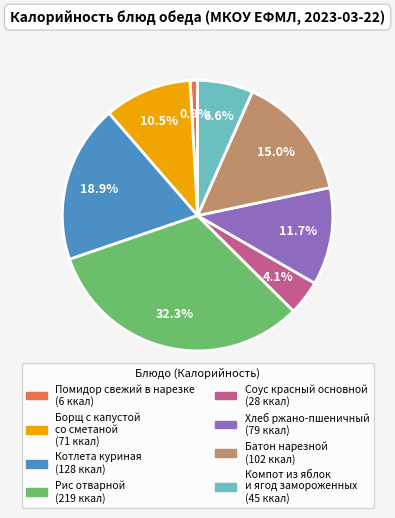

Is there any slice that represents more than half of the pie?

No